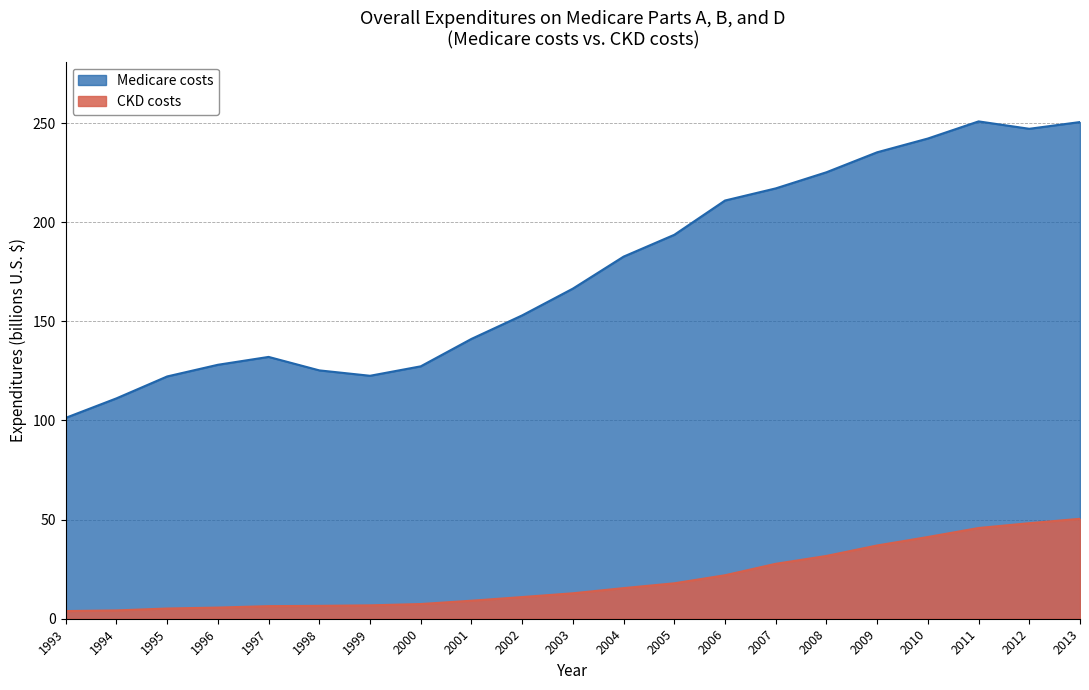

At which category is the sum across all series the highest?

2013